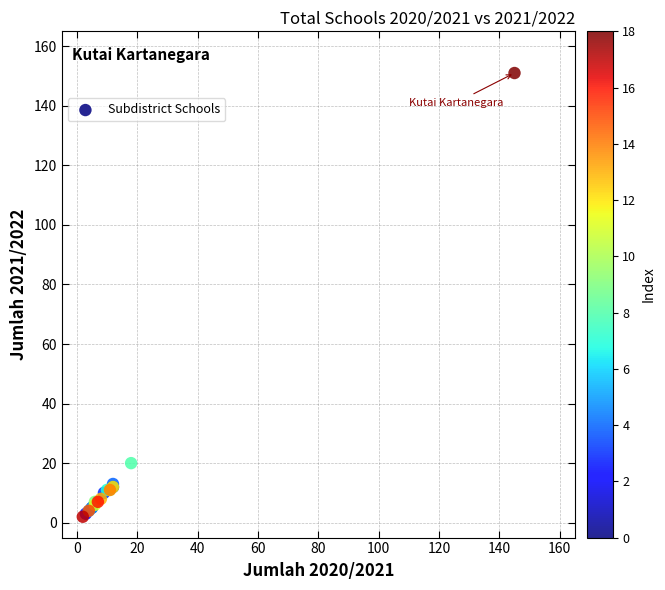

What Y value in the scatter plot is closest to 76?

20